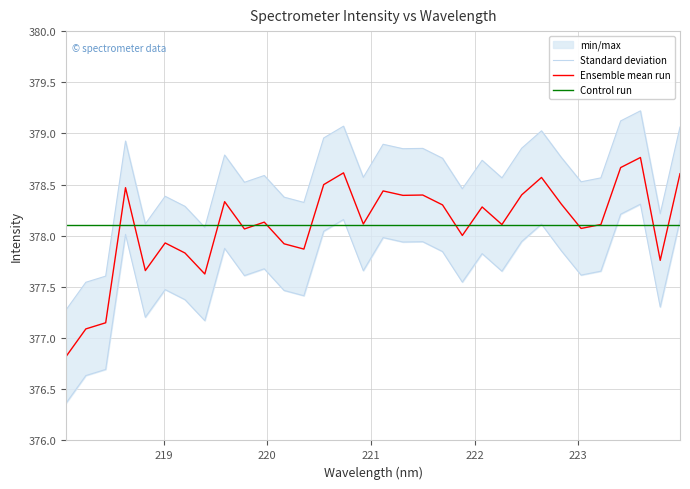

List the series in order of their peak value, lowest first.

Control run, Ensemble mean run, Standard deviation